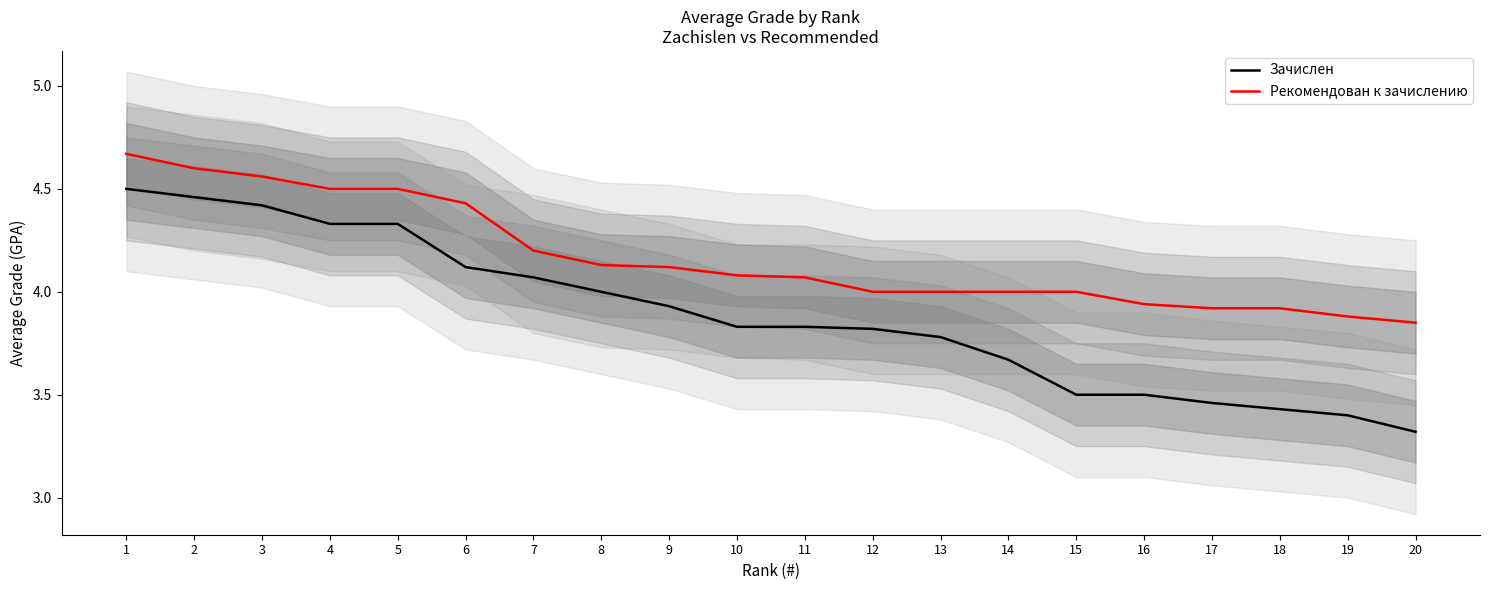

Which category has the lowest value across all series?

20